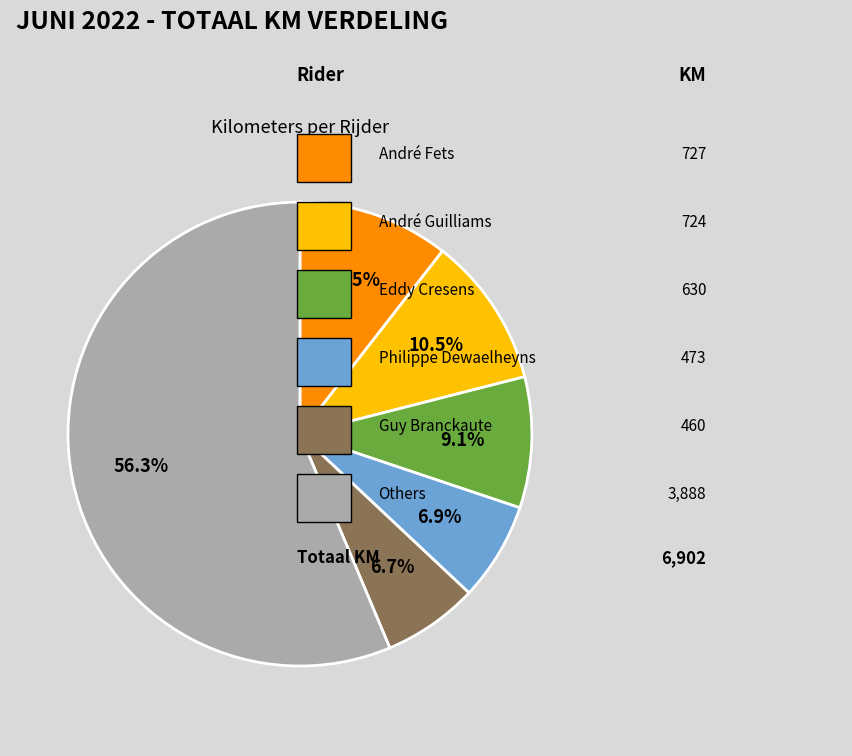

Is there a majority slice in this chart?

Yes